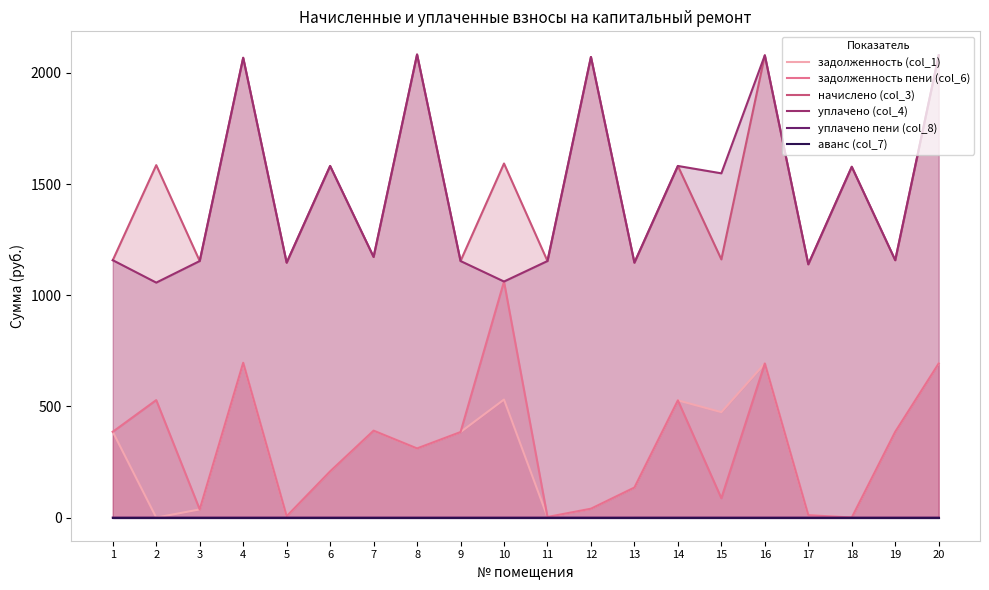

Which series has the largest total across all categories?

начислено (col_3)